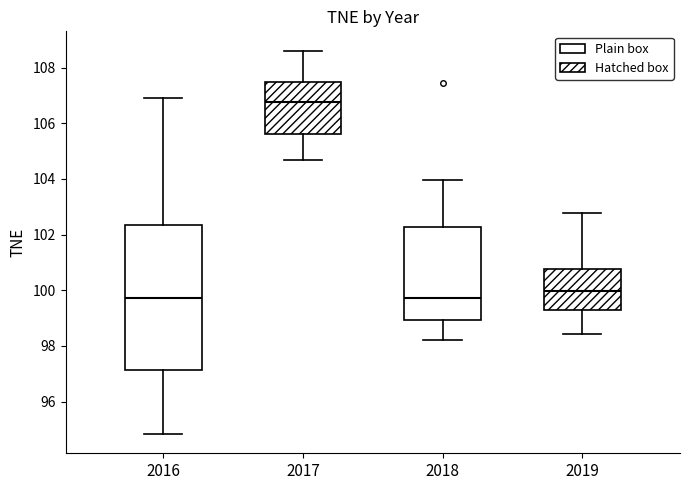

Where does the lower whisker of the box at x = 2019 end on the y-axis? The values are not printed on the chart, so give them approximately, as read against the axis.

98.4